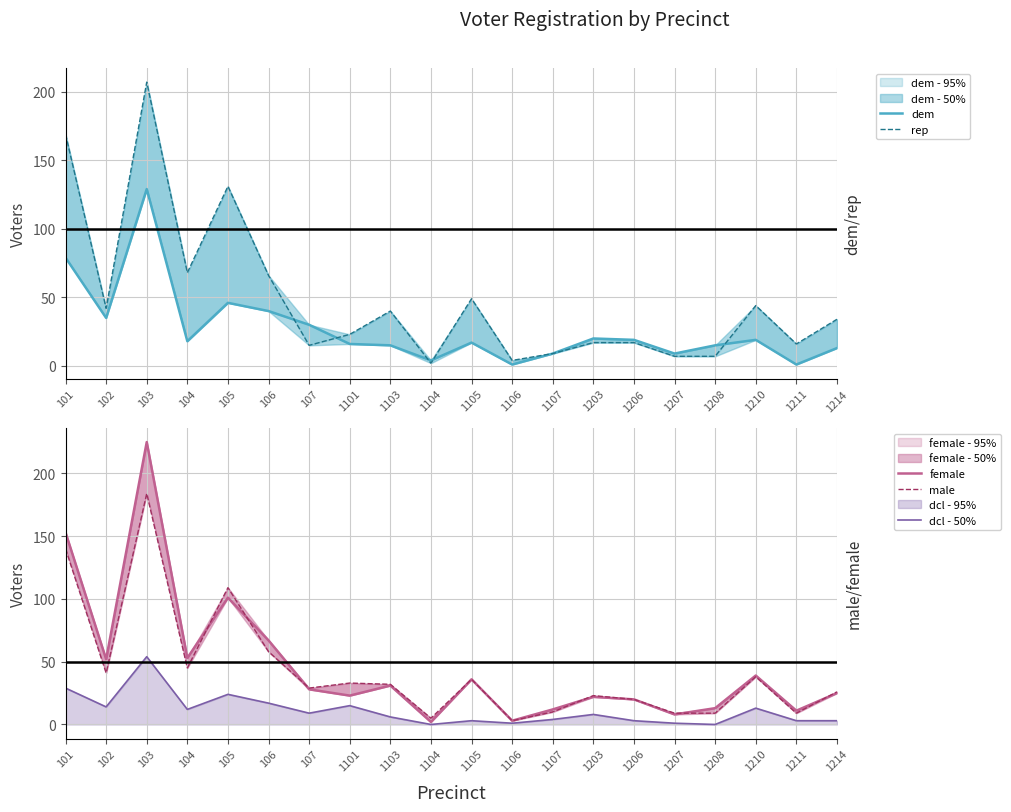

The dem series shows 20 at 1203. True or false?

True